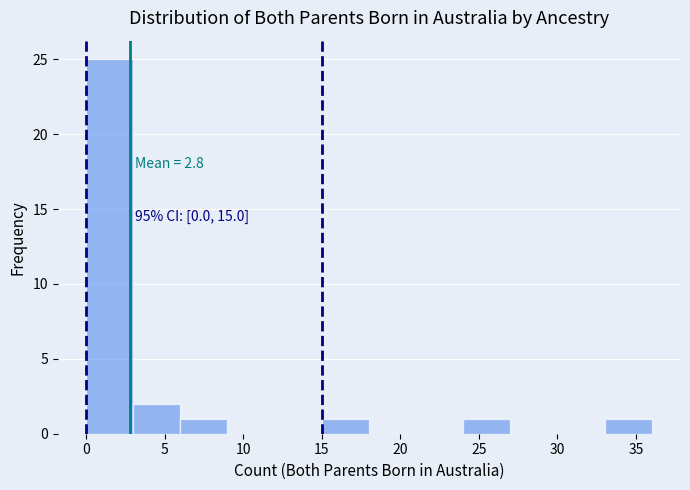

Over which range of the x-axis is the bar tallest?

0 to 3